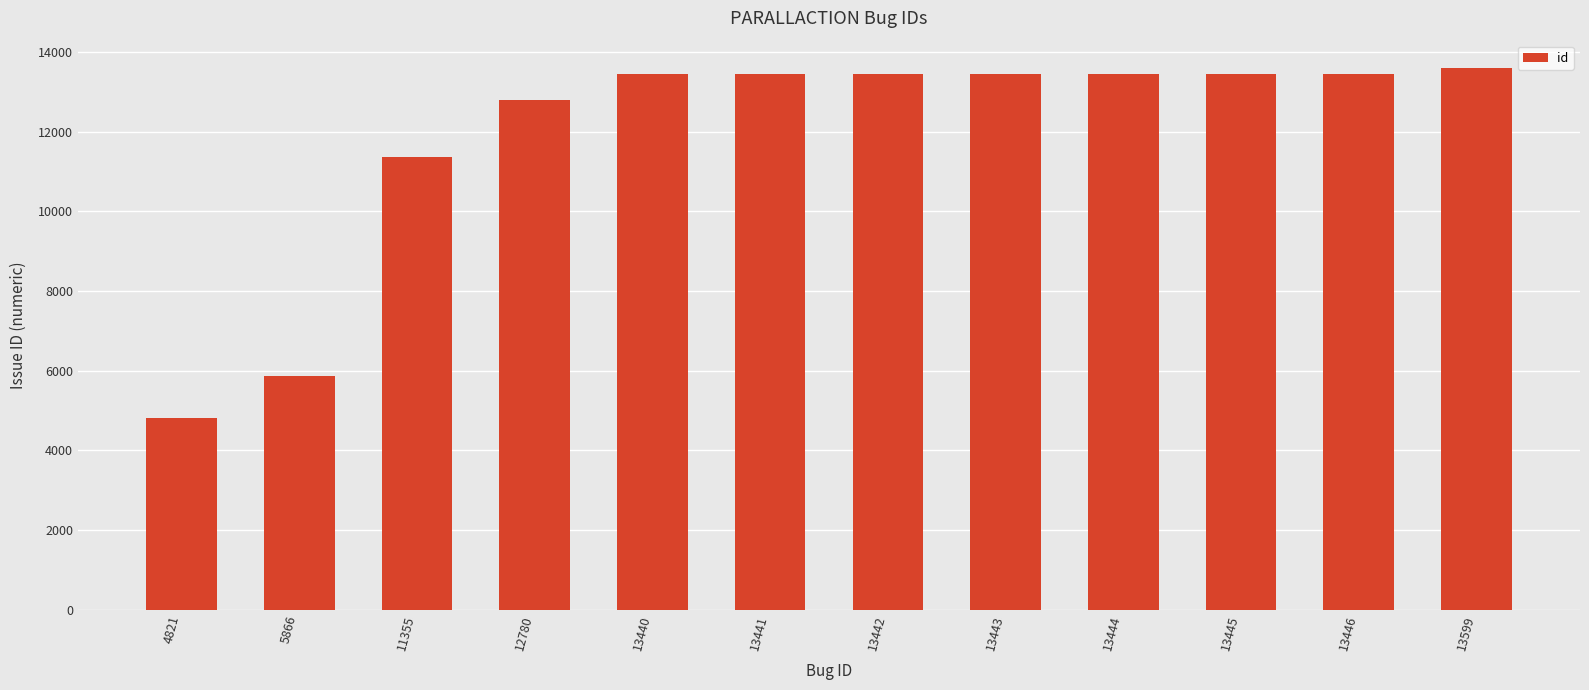

Does the chart contain stacked bars?

No